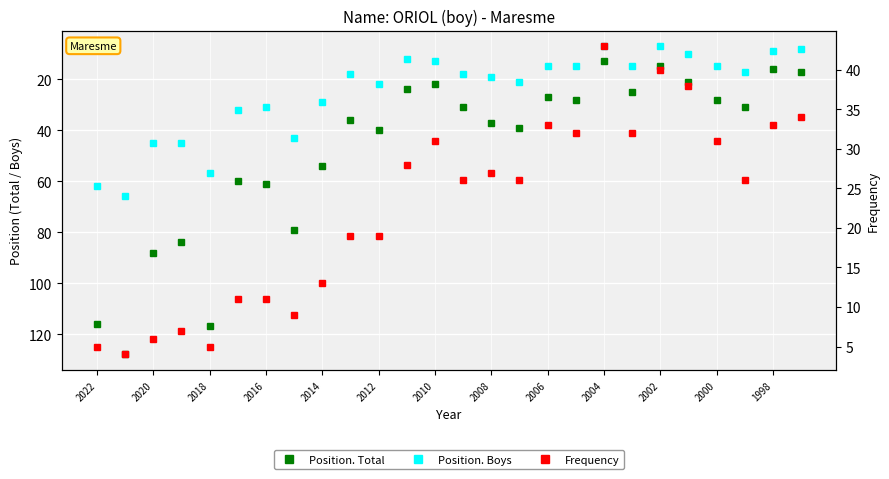

How many data points does each series have?

26